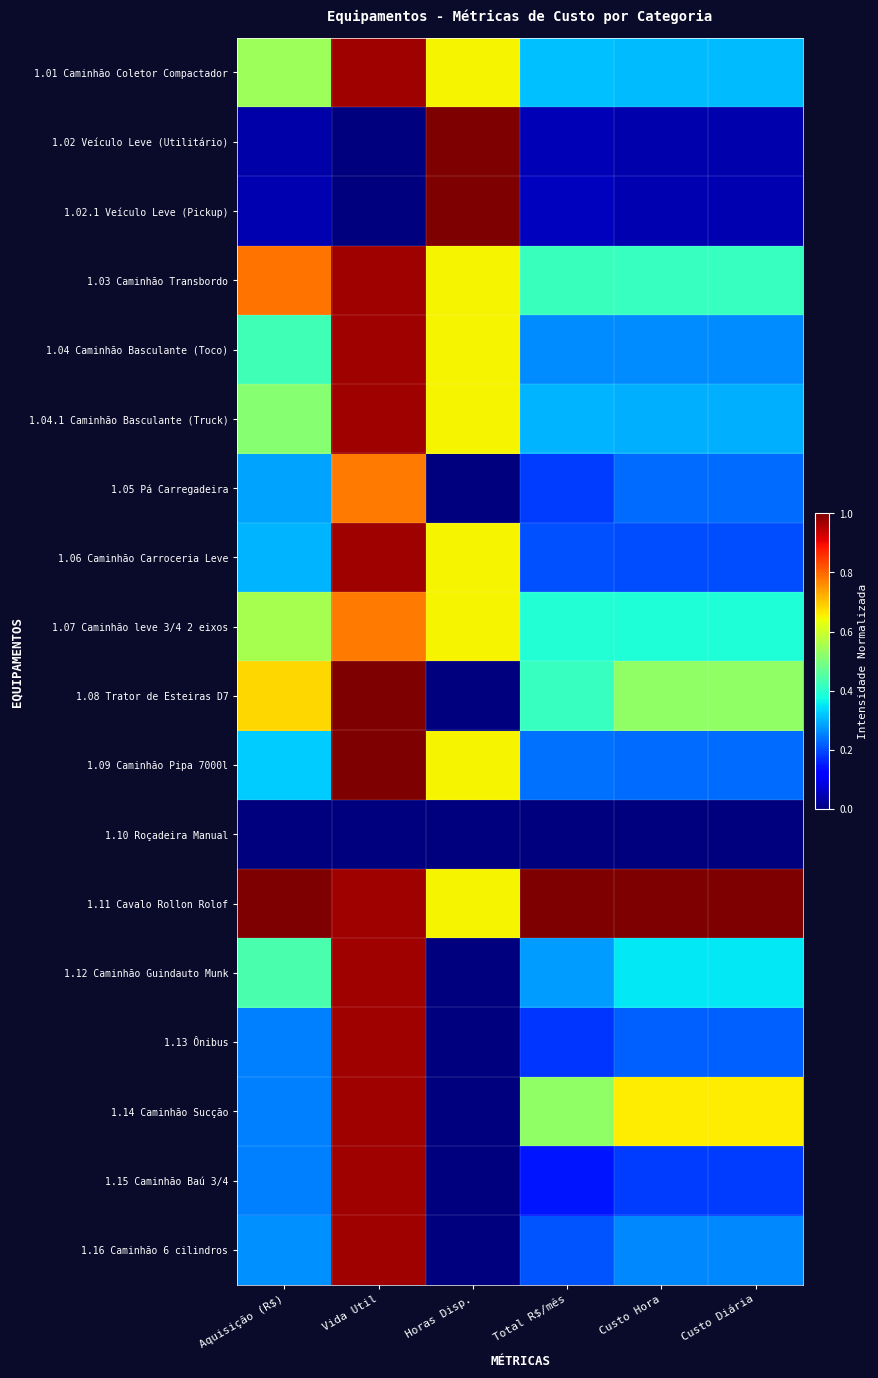

List the series in order of their peak value, highest first.

1.02 Veículo Leve (Utilitário), 1.02.1 Veículo Leve (Pickup), 1.08 Trator de Esteiras D7, 1.09 Caminhão Pipa 7000l, 1.11 Cavalo Rollon Rolof, 1.01 Caminhão Coletor Compactador, 1.03 Caminhão Transbordo, 1.04 Caminhão Basculante (Toco), 1.04.1 Caminhão Basculante (Truck), 1.06 Caminhão Carroceria Leve, 1.12 Caminhão Guindauto Munk, 1.13 Ônibus, 1.14 Caminhão Sucção, 1.15 Caminhão Baú 3/4, 1.16 Caminhão 6 cilindros, 1.05 Pá Carregadeira, 1.07 Caminhão leve 3/4 2 eixos, 1.10 Roçadeira Manual